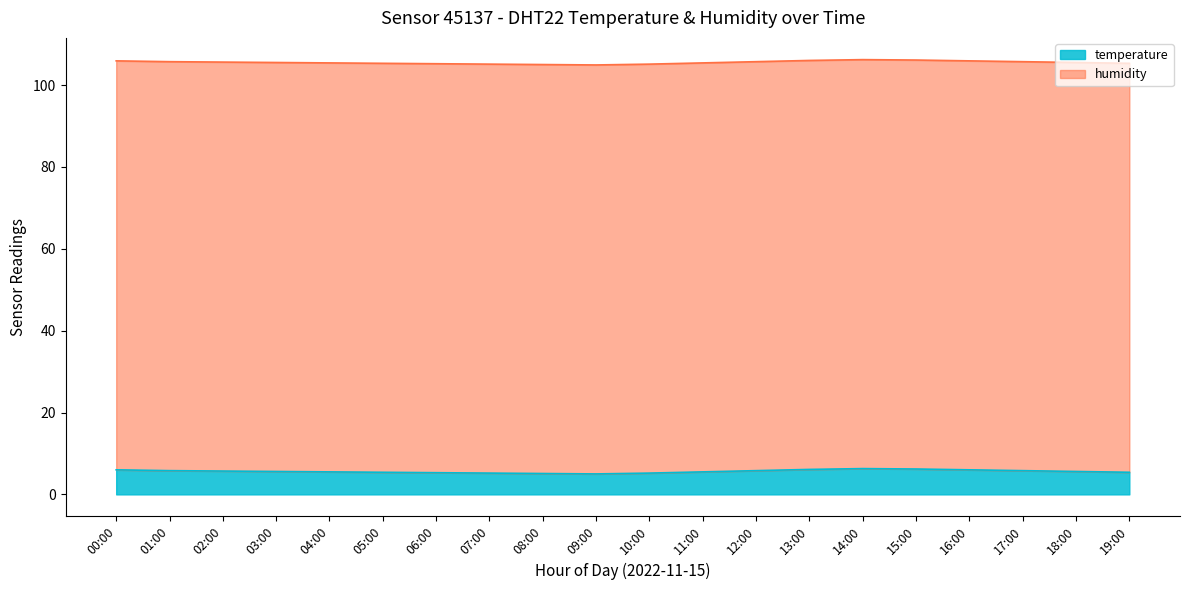

What is the label of the 6th point from the right?

14:00